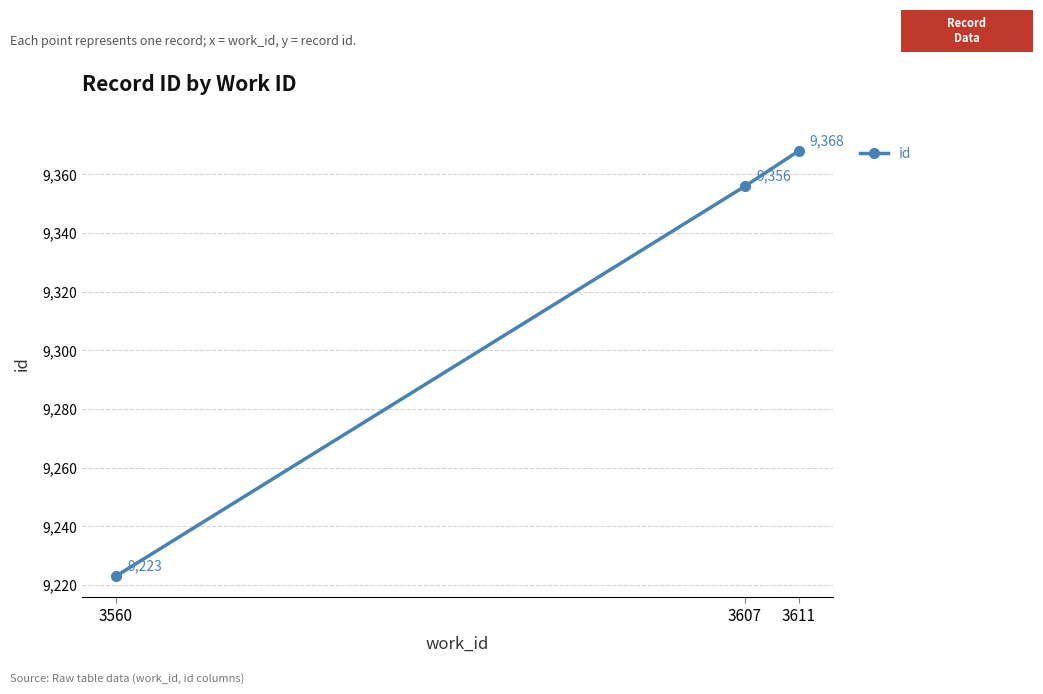

What is the average value?

9316